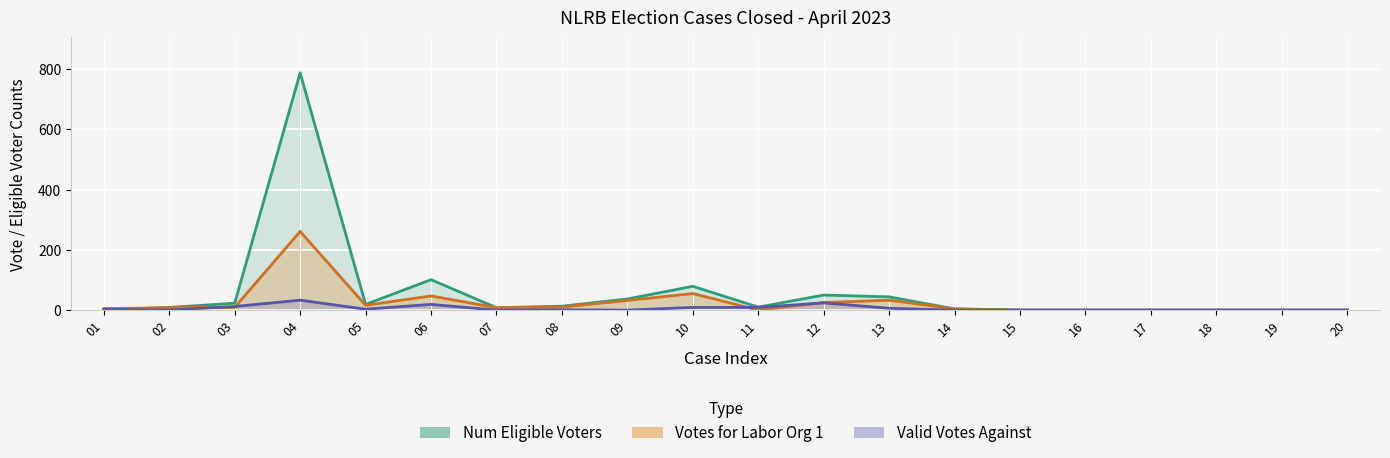

What is the difference between the Num Eligible Voters values at 12 and 04?

737